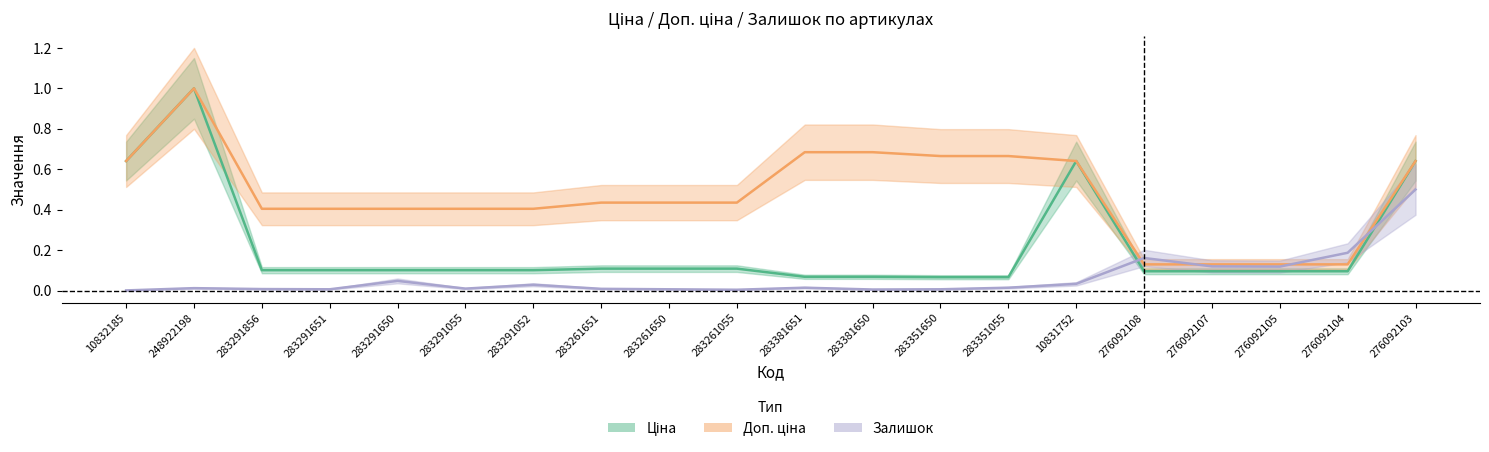

The Доп. ціна series shows 1.1 at 283381651. True or false?

False